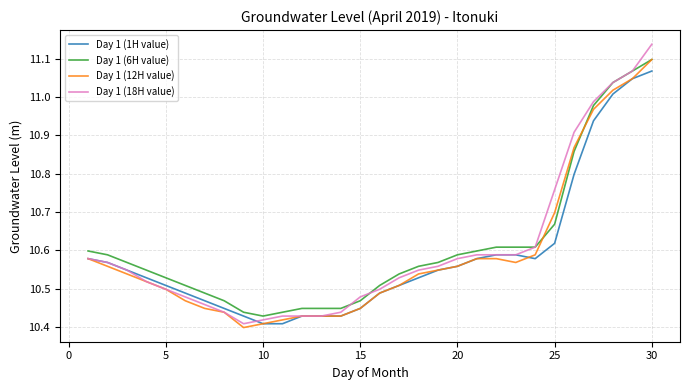

What is the difference between the maximum and minimum values in the Day 1 (12H value) series?

0.7